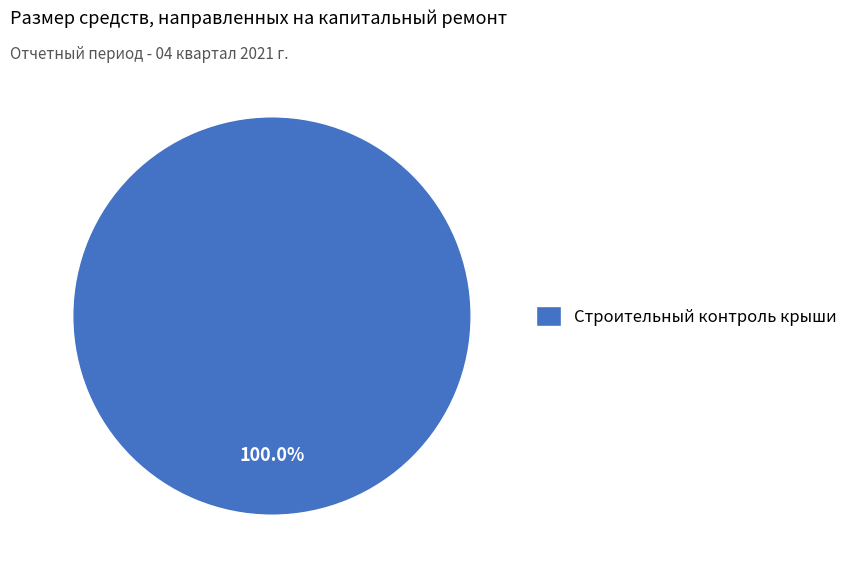

What percentage is the Строительный контроль крыши slice, to the nearest percent?

100%